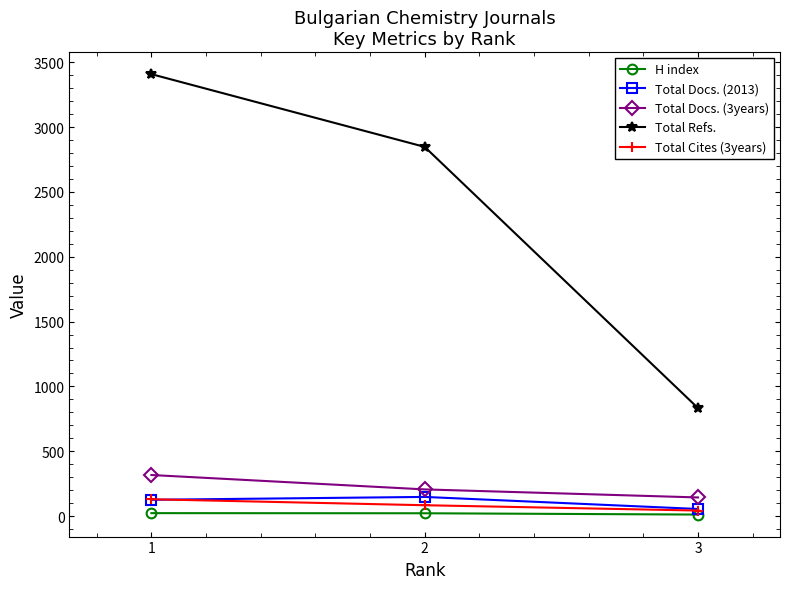

What is the value of the H index point at the 2nd from the left?

22